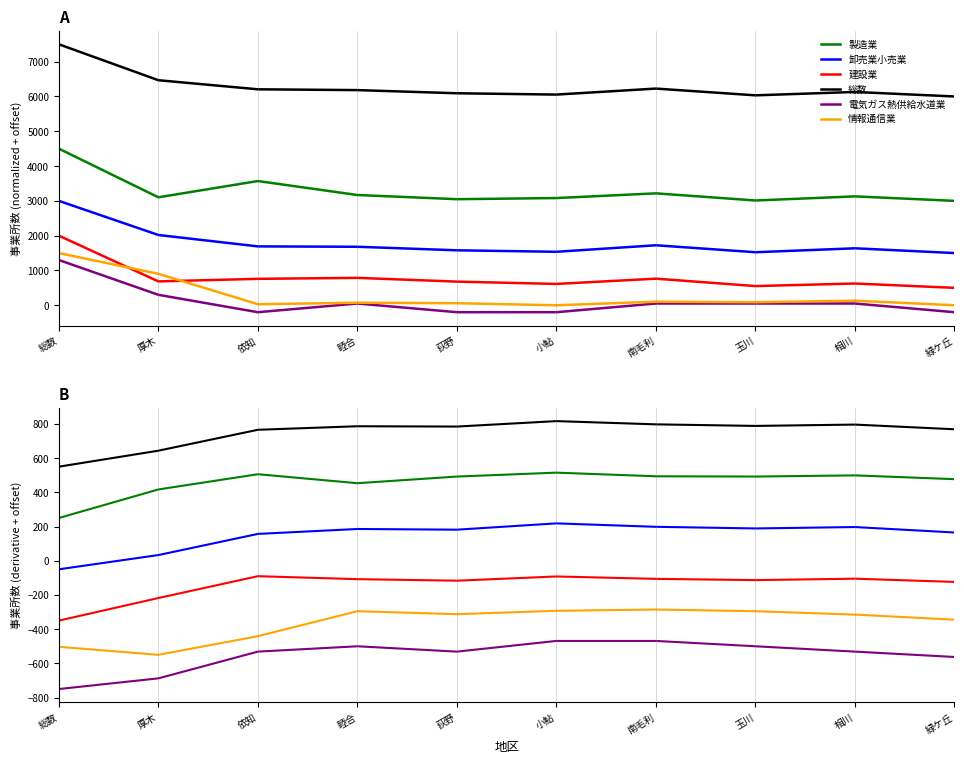

The 卸売業小売業 series shows 33.2 at 厚木. True or false?

True